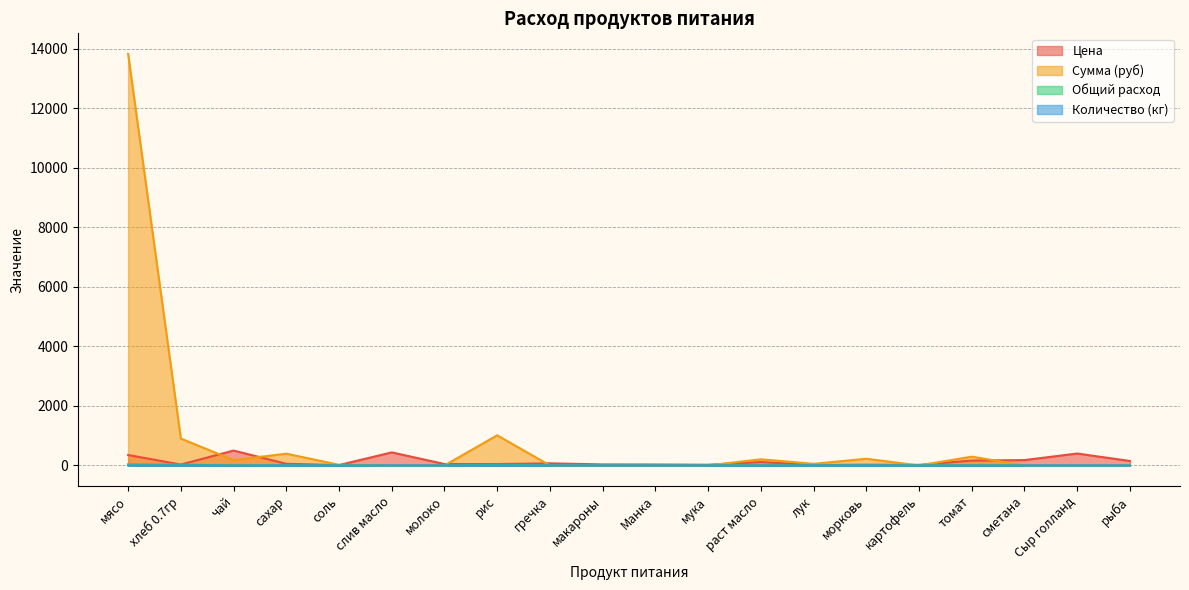

True or false: Сумма (руб) has a value of 6647.1 at мука.

False